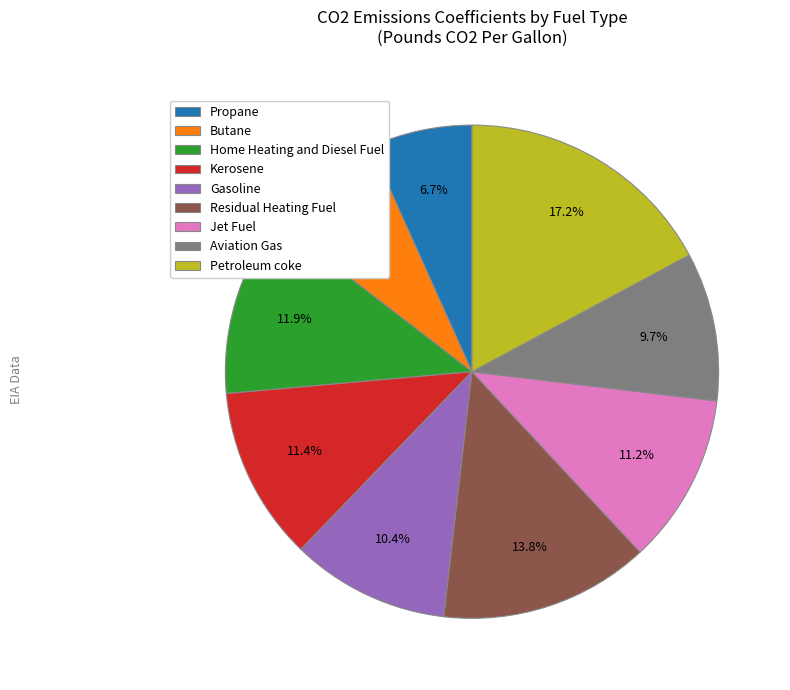

Combined, what portion of the pie is Propane and Kerosene?

18.1%